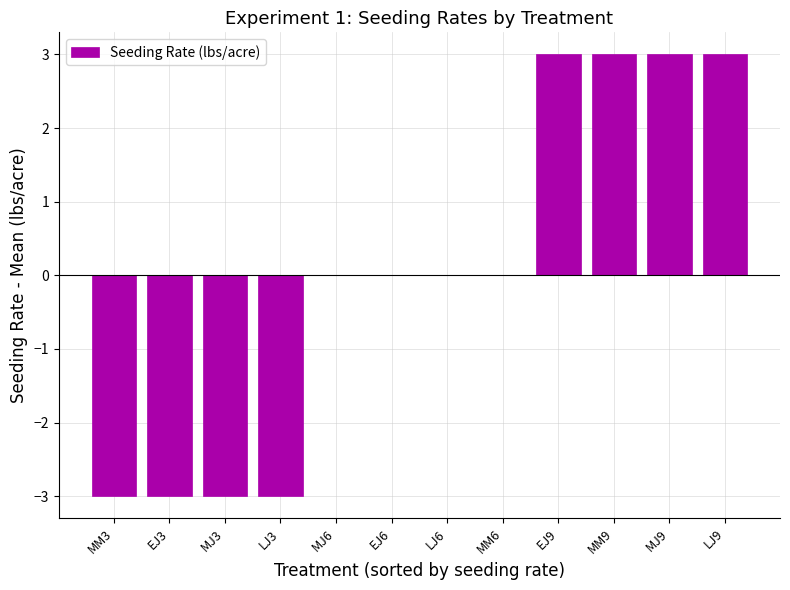

How many series are shown in this chart?

1